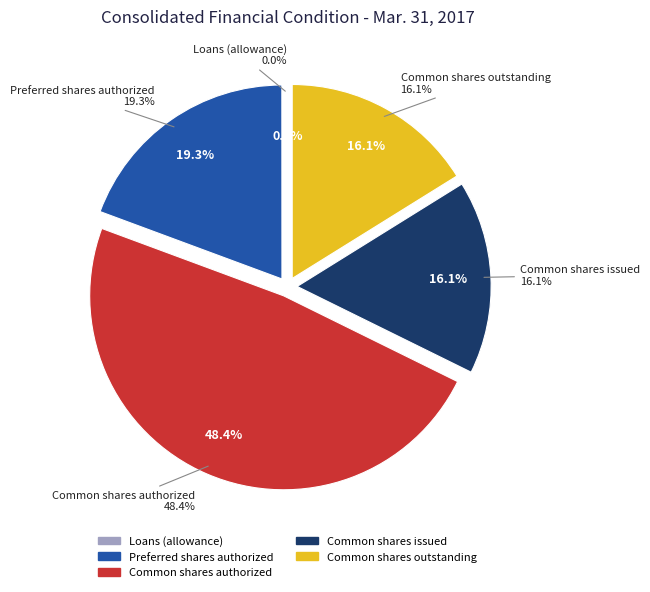

To the nearest percent, what portion does Preferred shares authorized represent?

19%